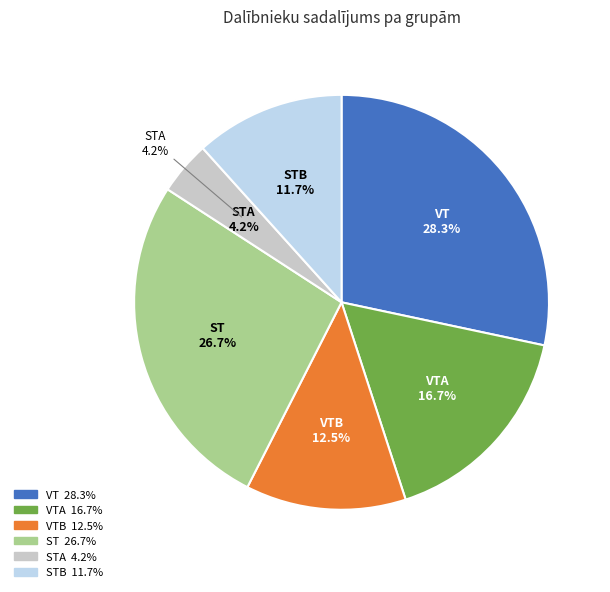

True or false: VTA accounts for 17% of the total.

True